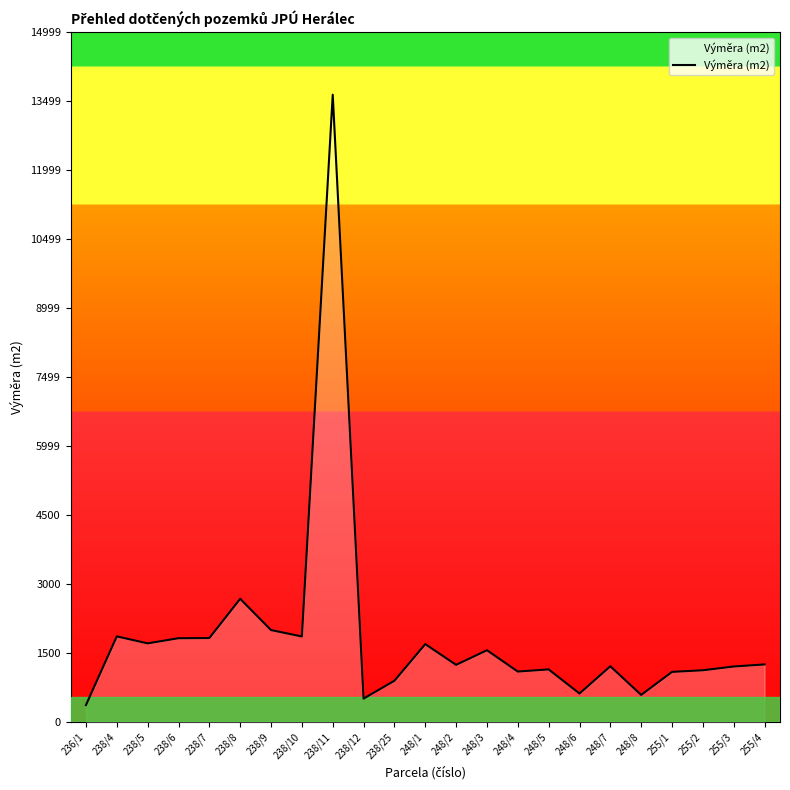

Does the chart have visible grid lines?

No